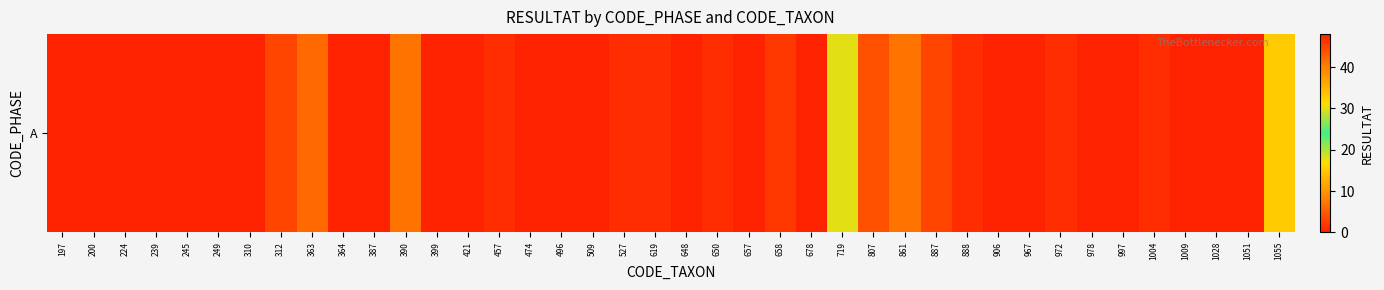

What is the greatest value displayed?

48